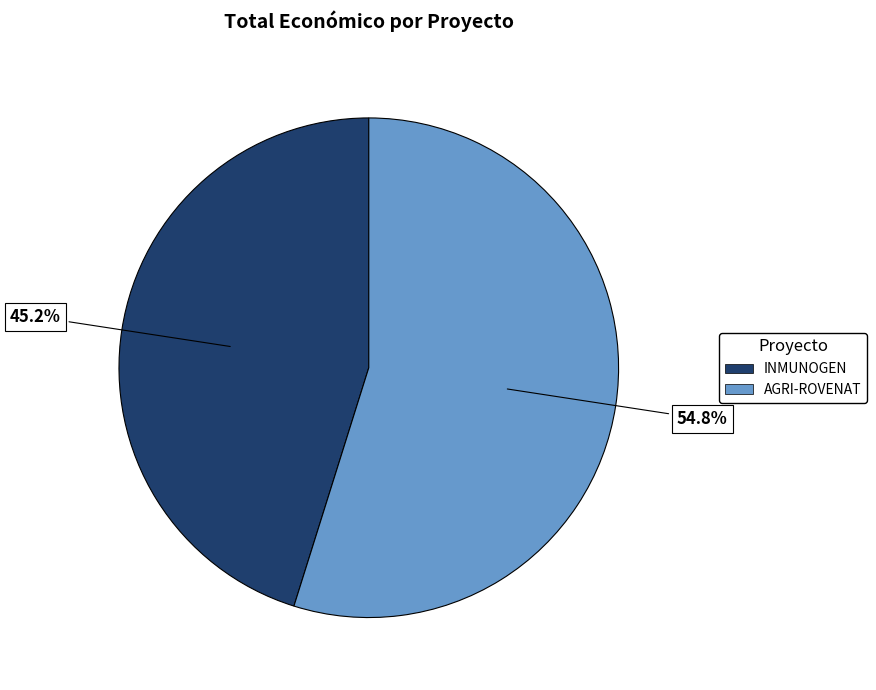

Which has a higher value, INMUNOGEN or AGRI-ROVENAT?

AGRI-ROVENAT